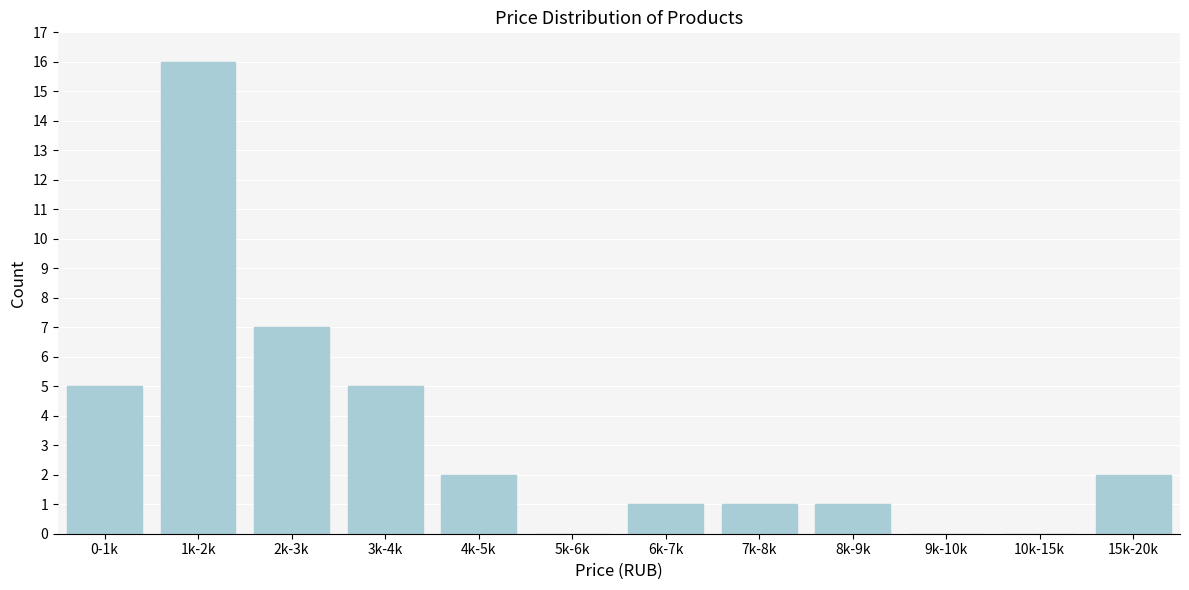

Reading left to right, extract all data points from this chart.

0-1k=5	1k-2k=16	2k-3k=7	3k-4k=5	4k-5k=2	5k-6k=0	6k-7k=1	7k-8k=1	8k-9k=1	9k-10k=0	10k-15k=0	15k-20k=2